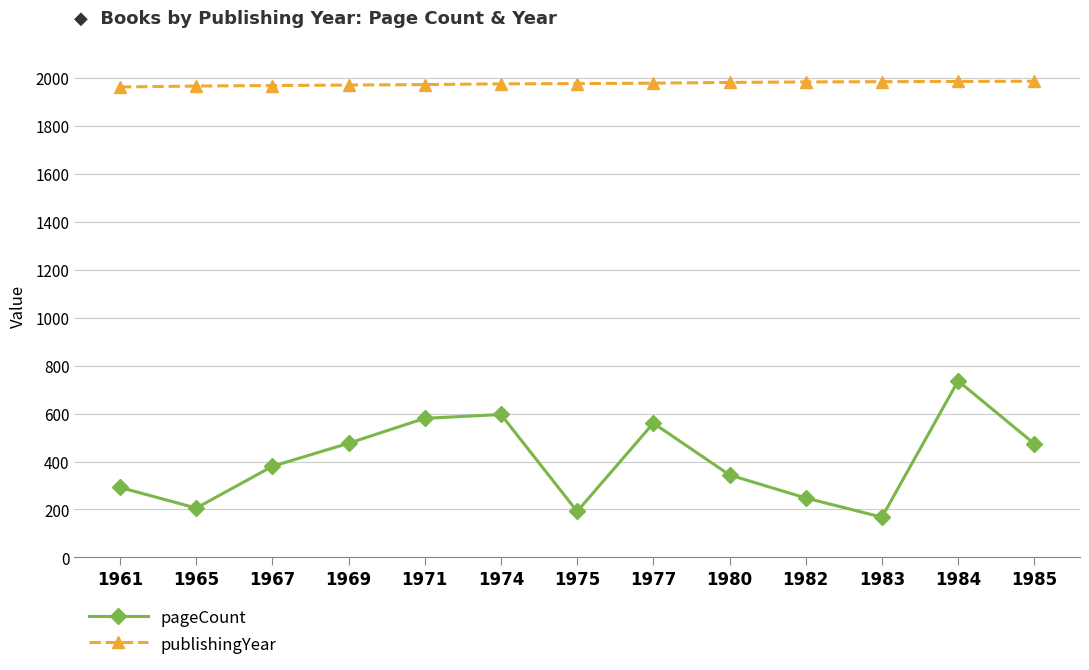

Is the value of pageCount at 1969 greater than the value of publishingYear at 1984?

No